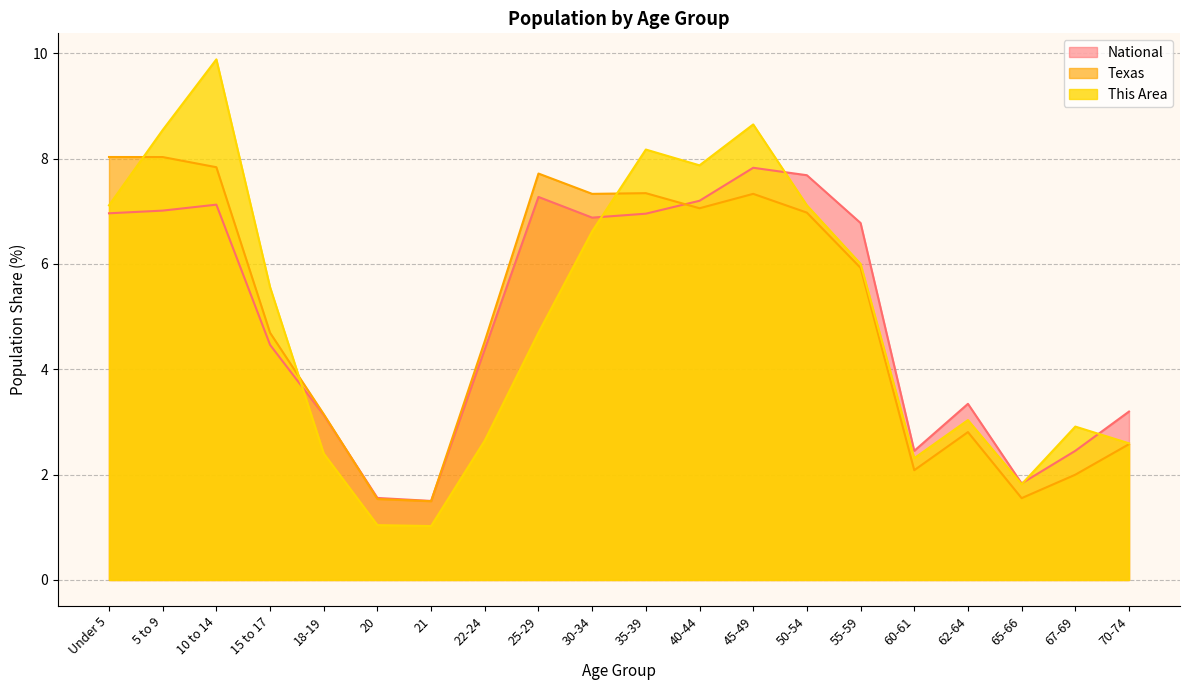

What is the value of the National point at the 4th from the left?

4.5